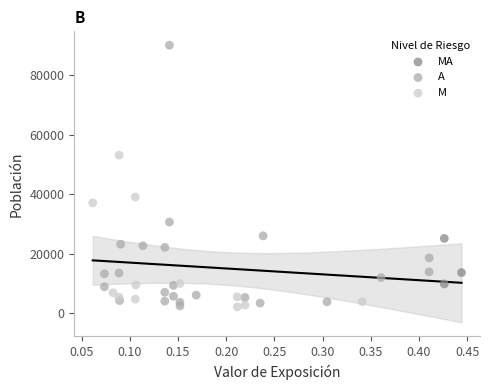

Which series contains the highest Y value?

A